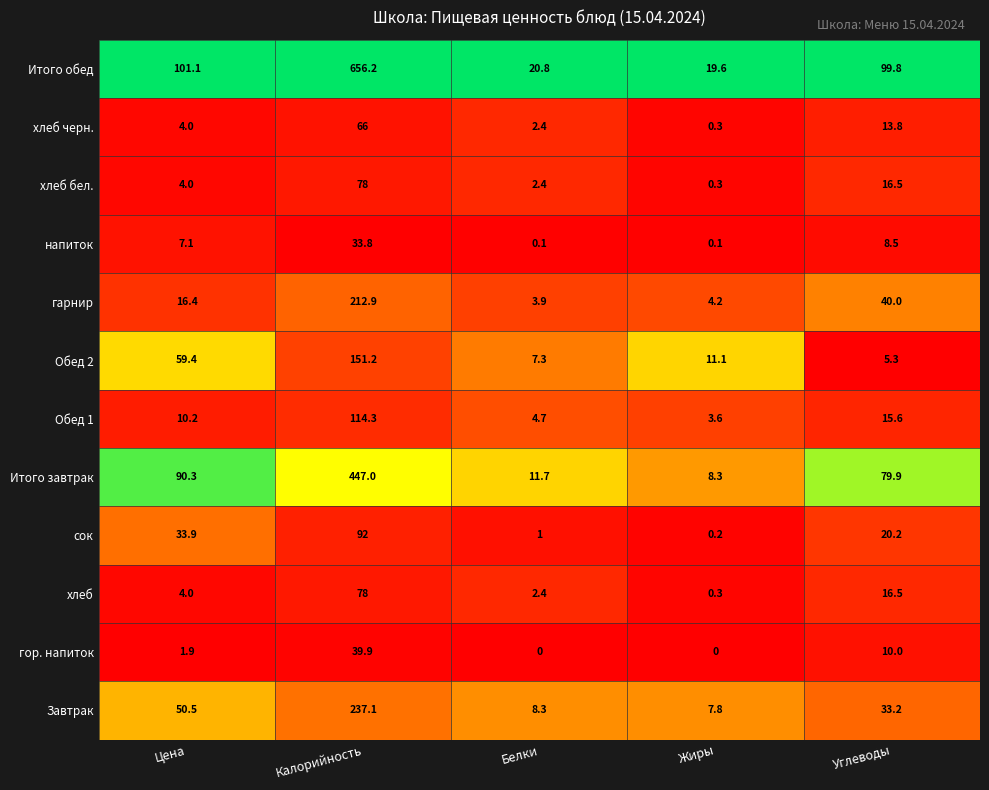

What is the maximum value for хлеб?

78.0